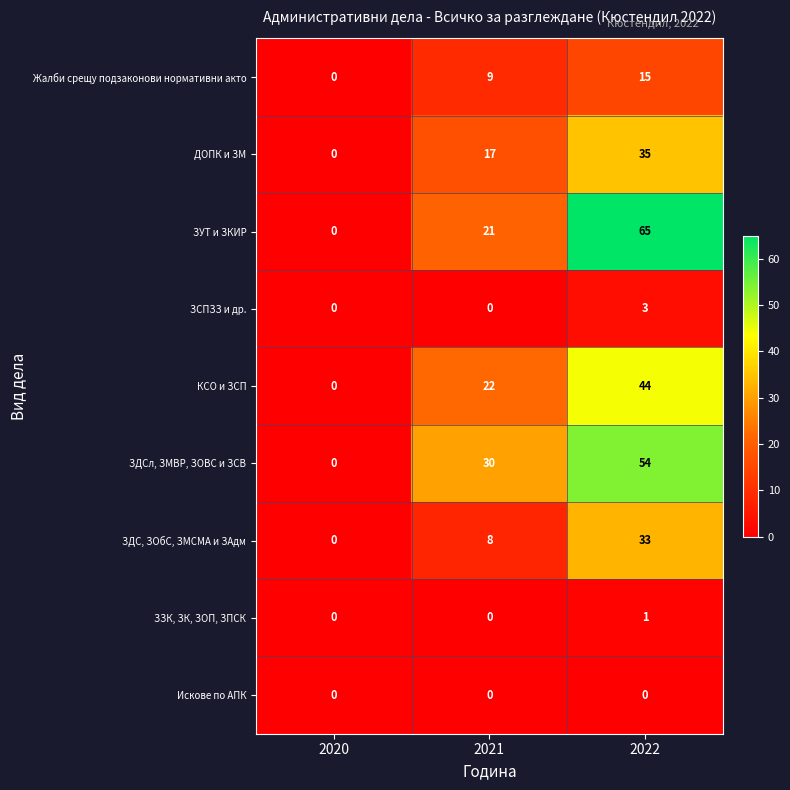

At which category is the sum across all series the highest?

2022